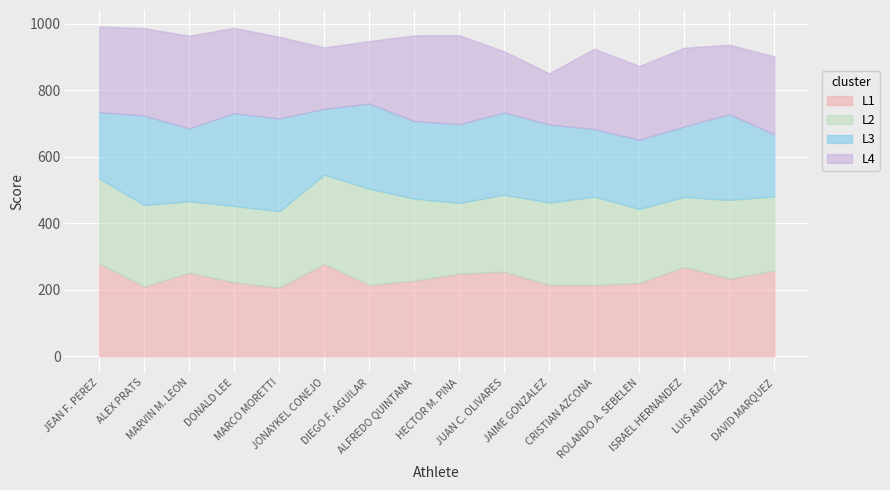

Which category has the lowest value across all series?

JAIME GONZALEZ